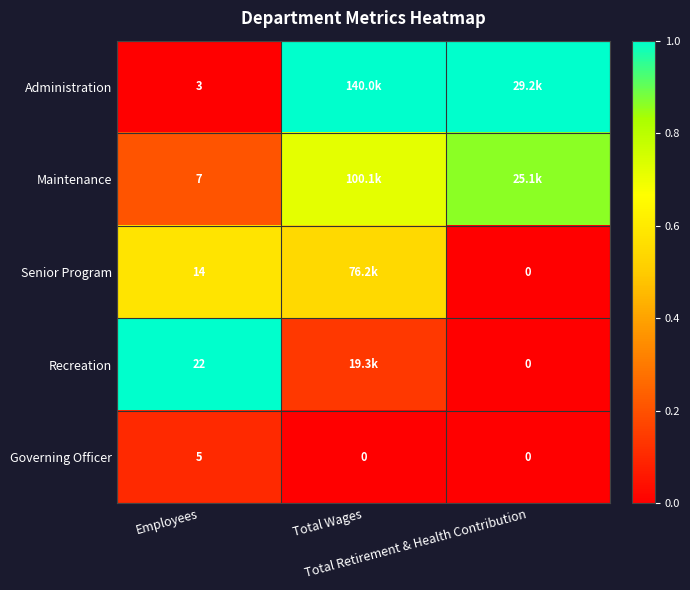

Which category has the lowest value across all series?

Employees